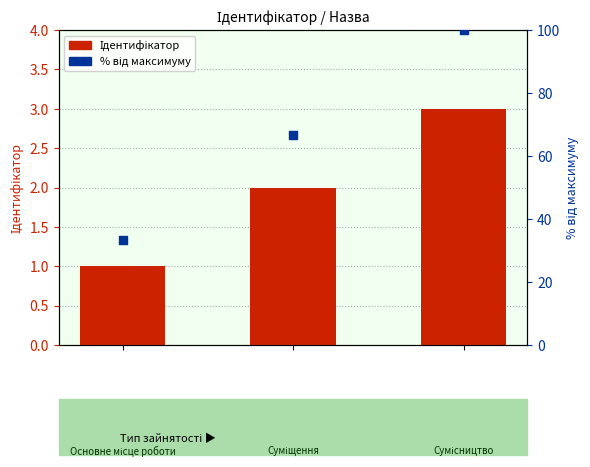

Which series has the largest total across all categories?

відсоток від максимуму